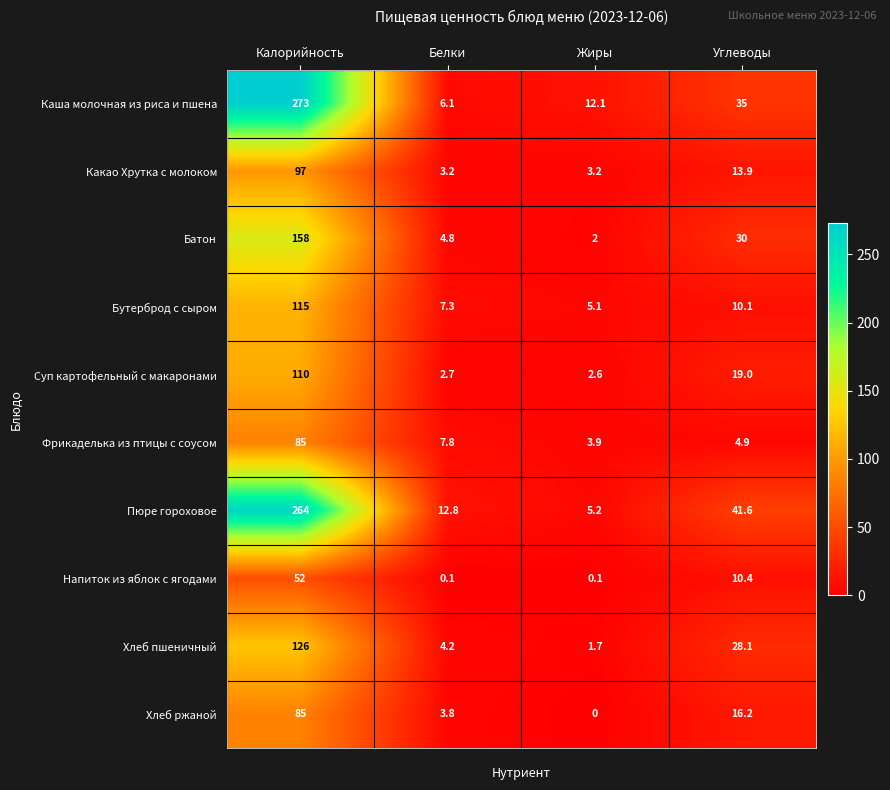

Where does the Какао Хрутка с молоком series first go above 13?

Калорийность